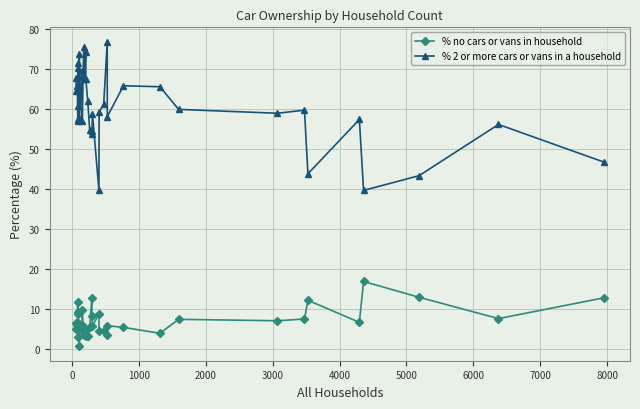

Between 17 and 7000, which is larger?

17